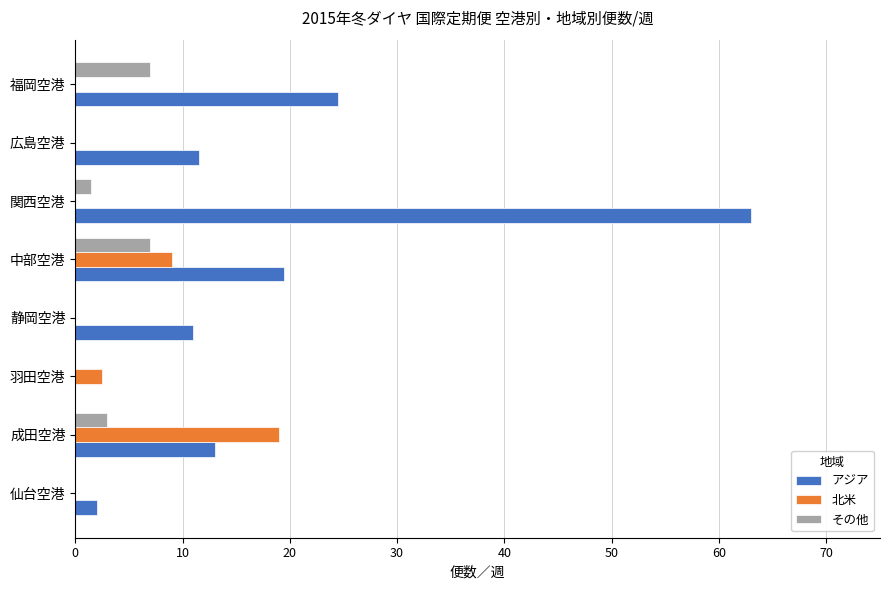

What is the sum of all アジア values?

144.5